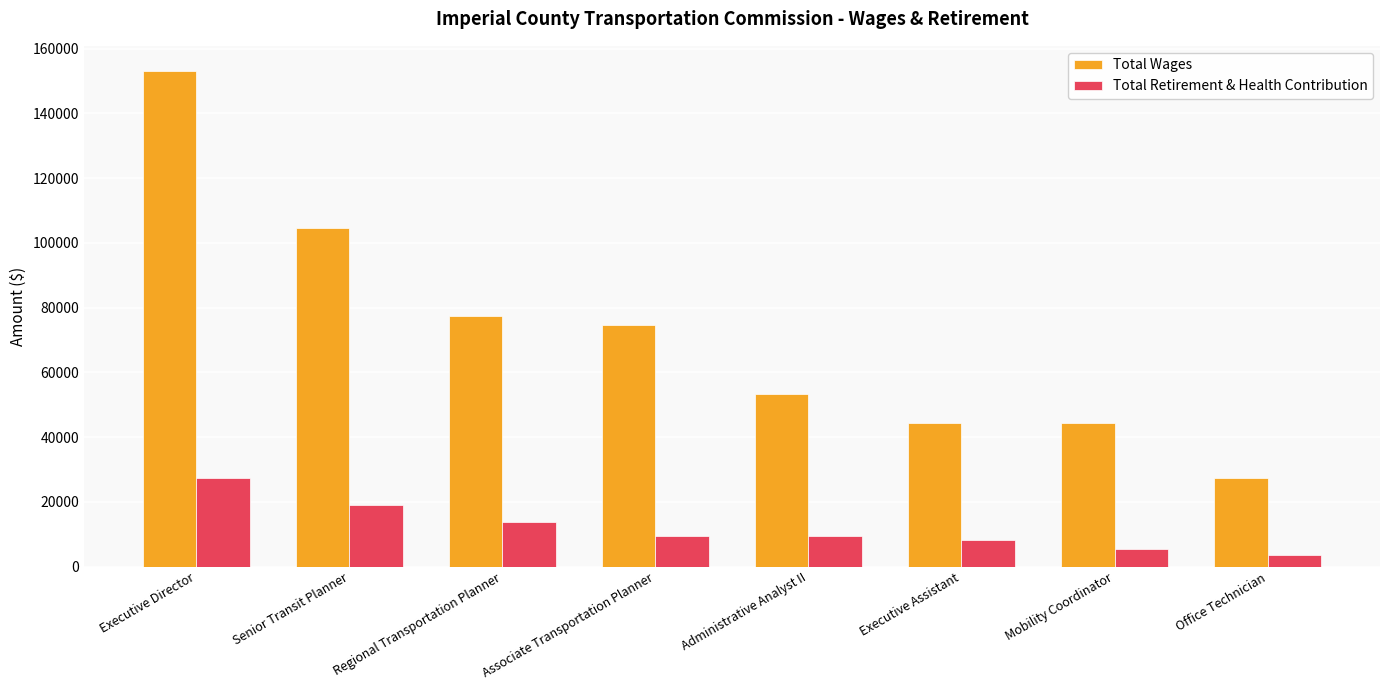

What is the difference between the maximum and minimum values in the Total Wages series?

125779